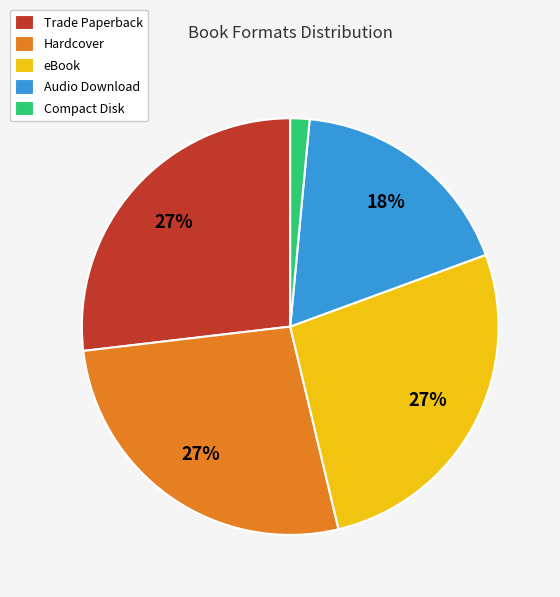

Which category has the smallest portion of the pie?

Compact Disk